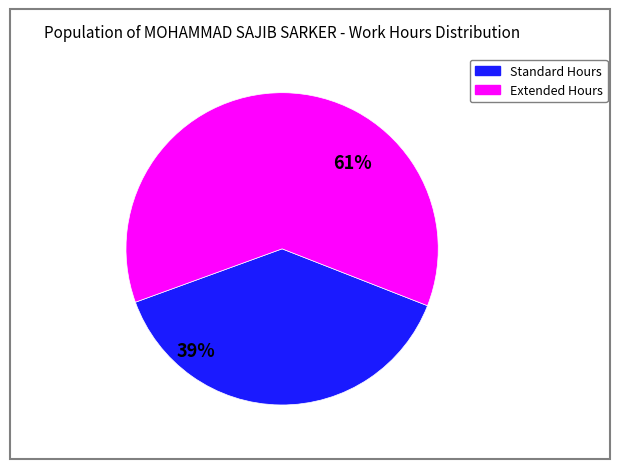

To the nearest percent, what is the average slice percentage?

50%